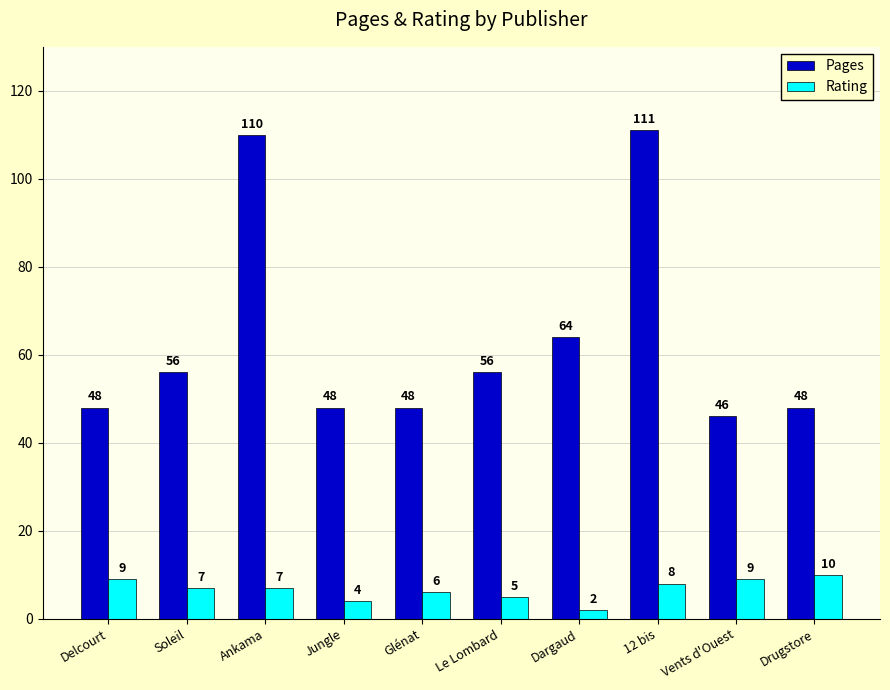

Is it true that Pages equals 43 at Ankama?

False